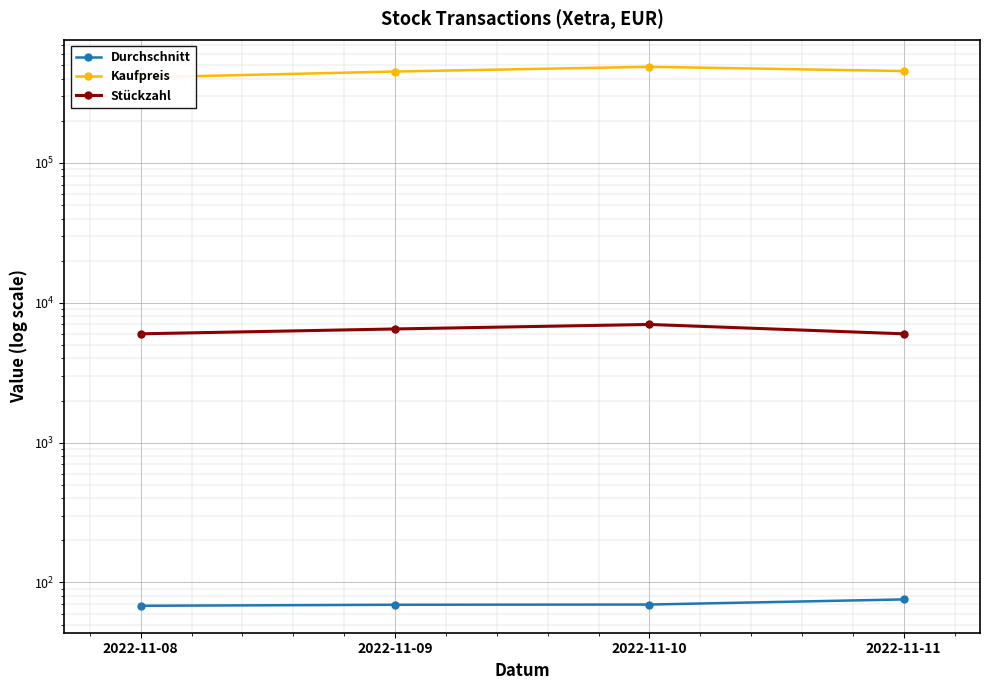

Is it true that Kaufpreis equals 486969.7 at 2022-11-10?

True